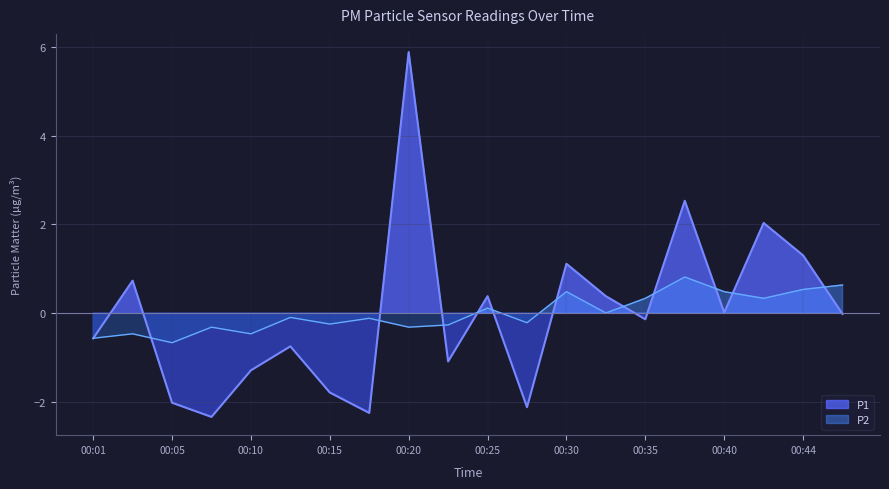

At how many categories does at least one series exceed 1?

5